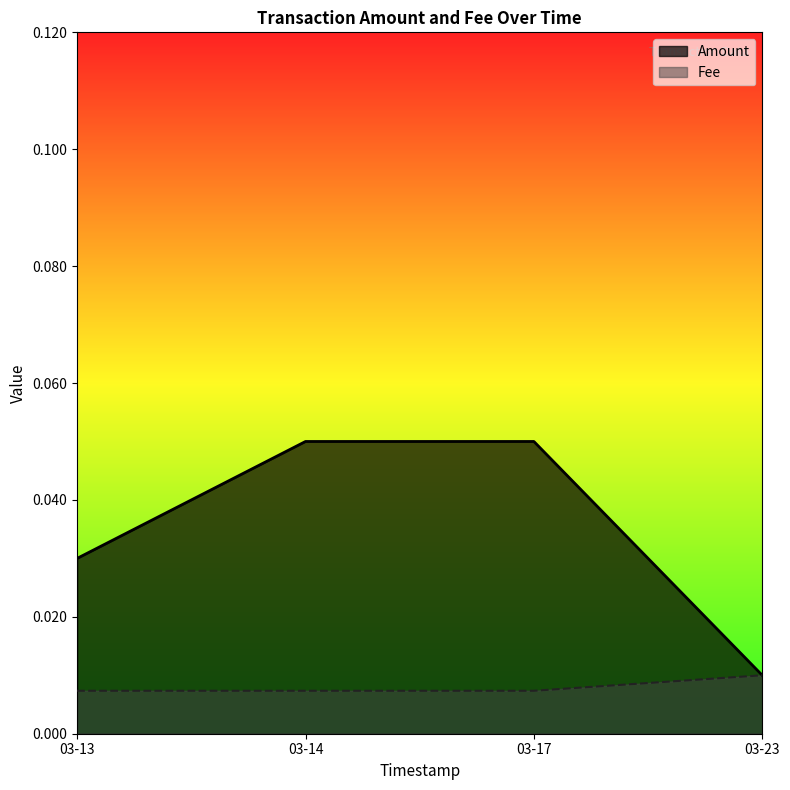

Which has a higher value, 2019-03-14 16:12:45 or 2019-03-23 17:58:13?

2019-03-14 16:12:45